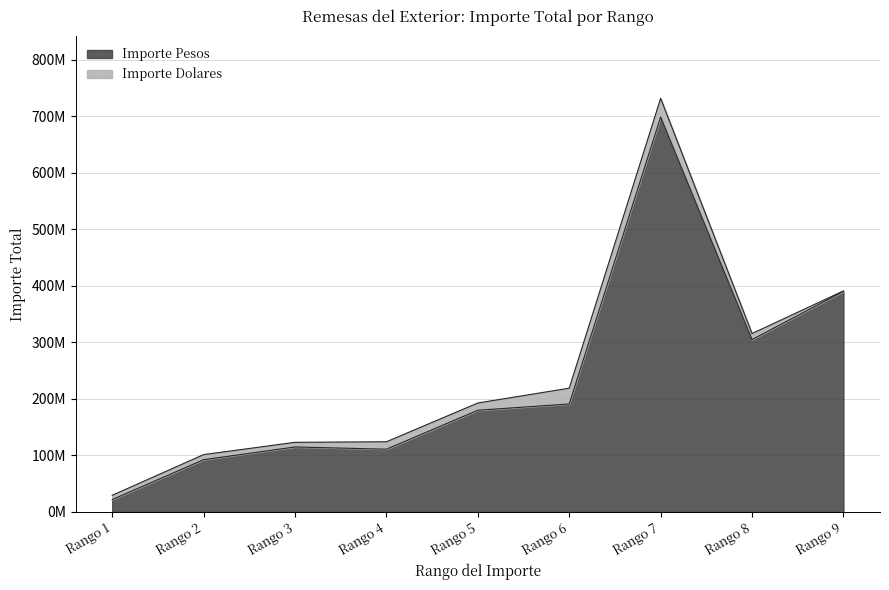

What is the change in value from Rango 7 to Rango 9?

-308389129.9